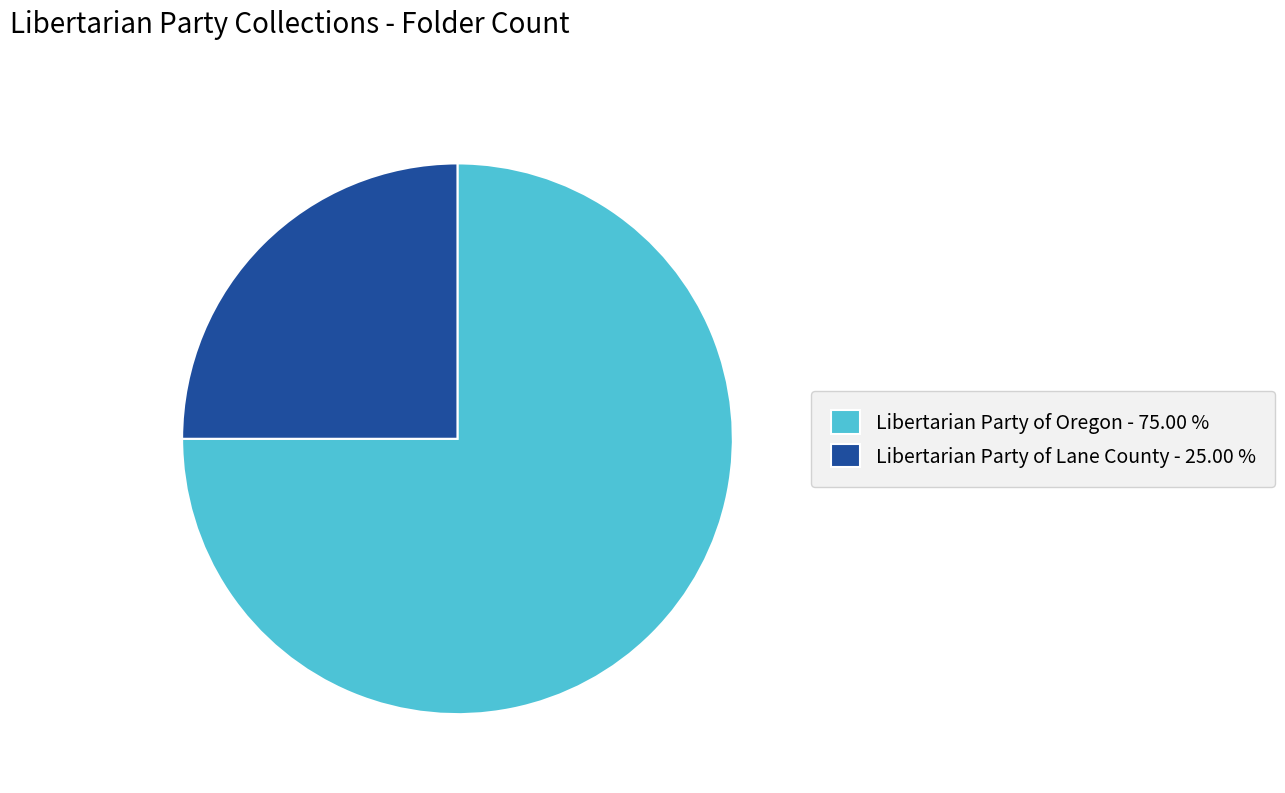

Count the number of slices in the pie.

2